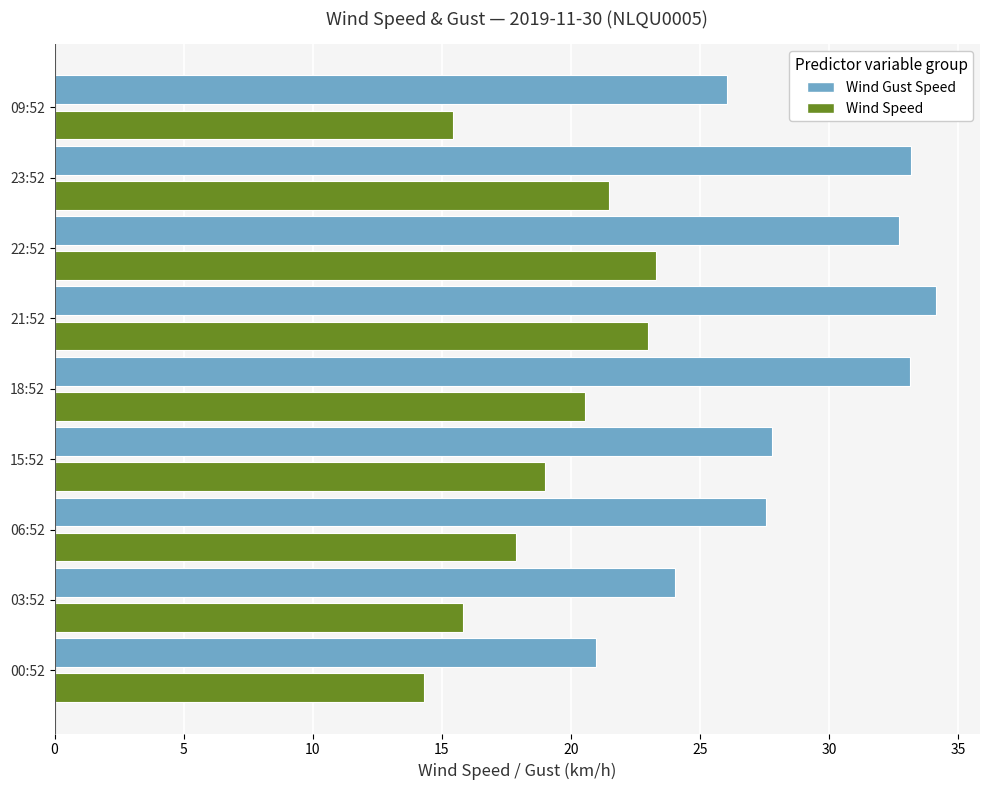

At 09:52, list the series in order from largest to smallest.

Wind Gust Speed, Wind Speed